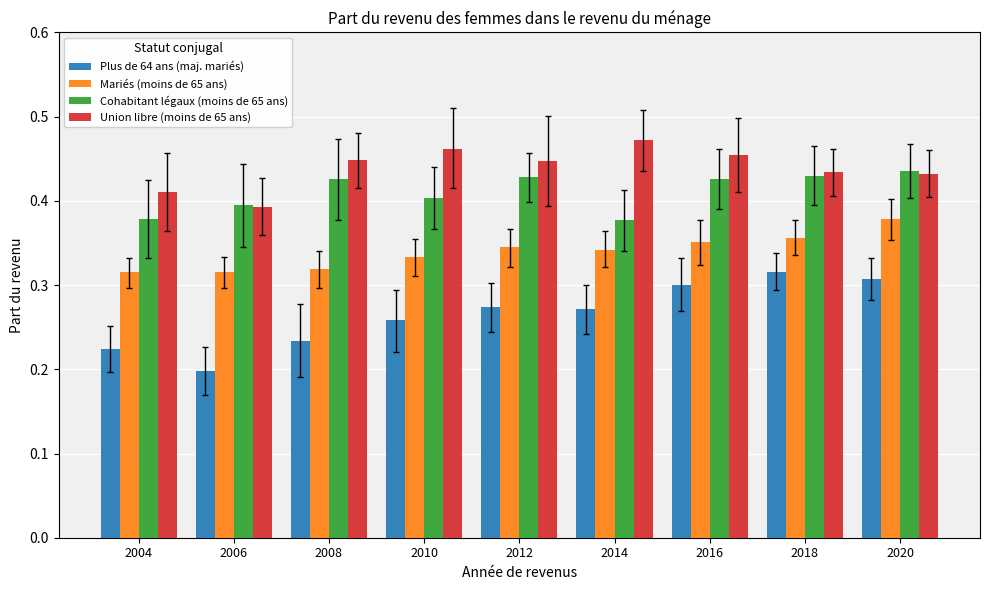

Which label corresponds to the smallest value in the chart?

2006